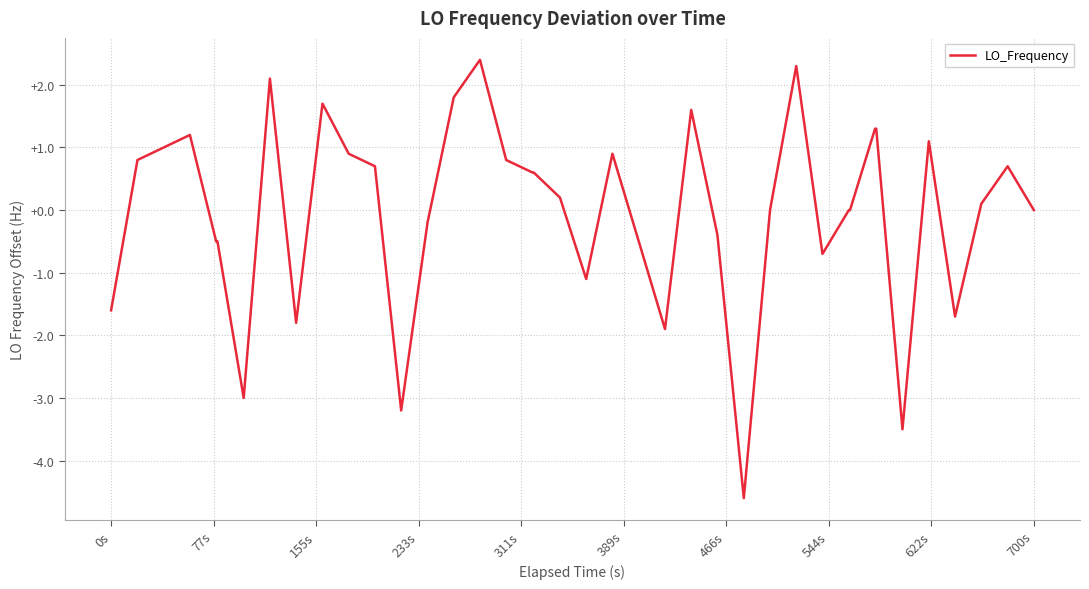

What is the maximum value shown in the chart?

2.4